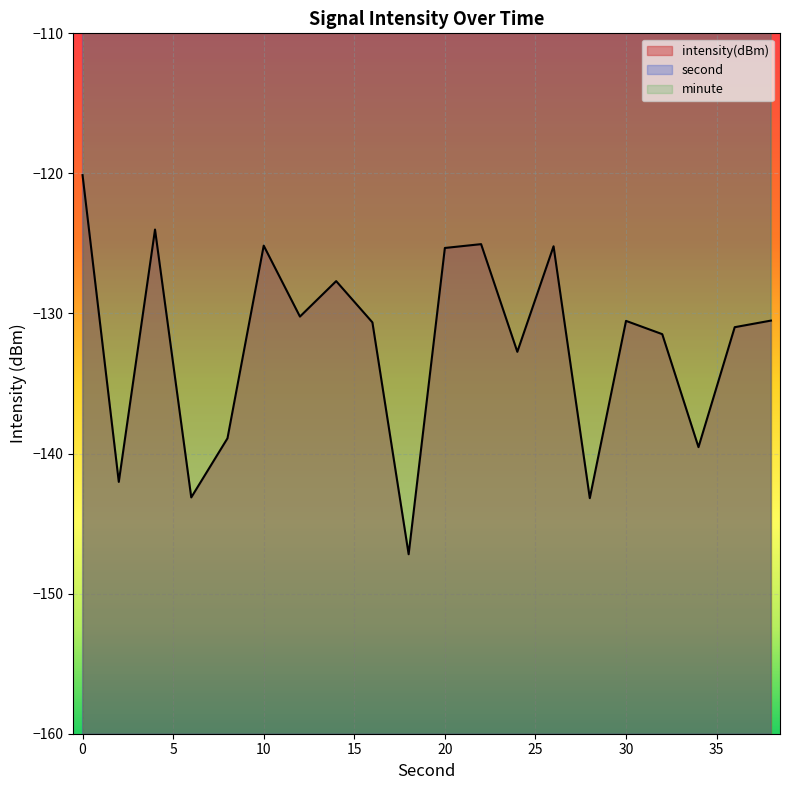

Reading left to right, transcribe all the data shown in this chart.

second: 0=0.0	2=2.0	4=4.0	6=6.0	8=8.0	10=10.0	12=12.0	14=14.0	16=16.0	18=18.0	20=20.0	22=22.0	24=24.0	26=26.0	28=28.0	30=30.0	32=32.0	34=34.0	36=36.0	38=38.0
intensity: 0=-120.1	2=-142.0	4=-124.0	6=-143.1	8=-138.9	10=-125.2	12=-130.2	14=-127.7	16=-130.6	18=-147.2	20=-125.3	22=-125.0	24=-132.7	26=-125.2	28=-143.2	30=-130.5	32=-131.5	34=-139.5	36=-131.0	38=-130.5